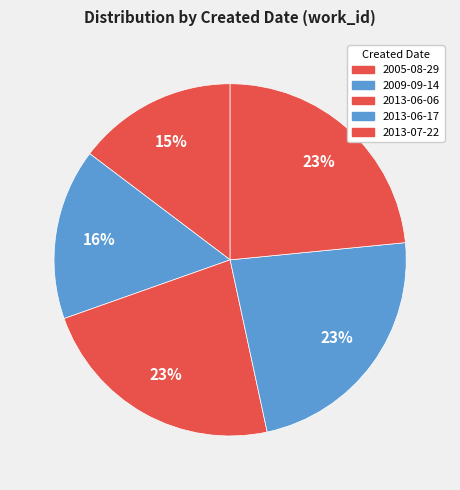

How many segments does this pie chart have?

5